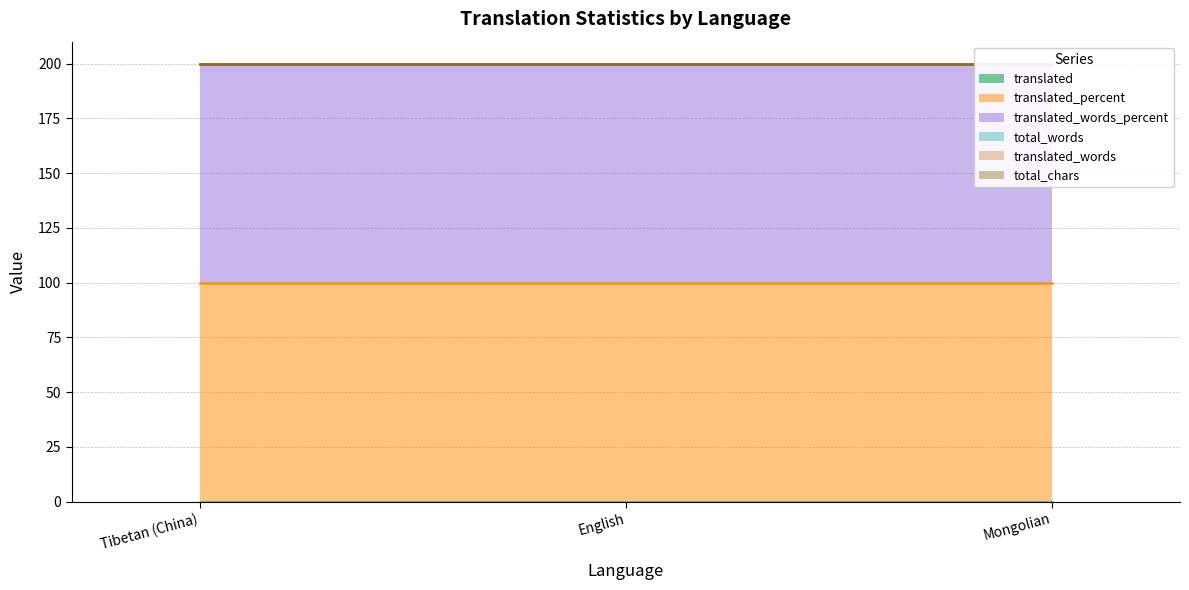

What are all the series names shown in the legend?

translated, translated_percent, translated_words_percent, total_words, translated_words, total_chars